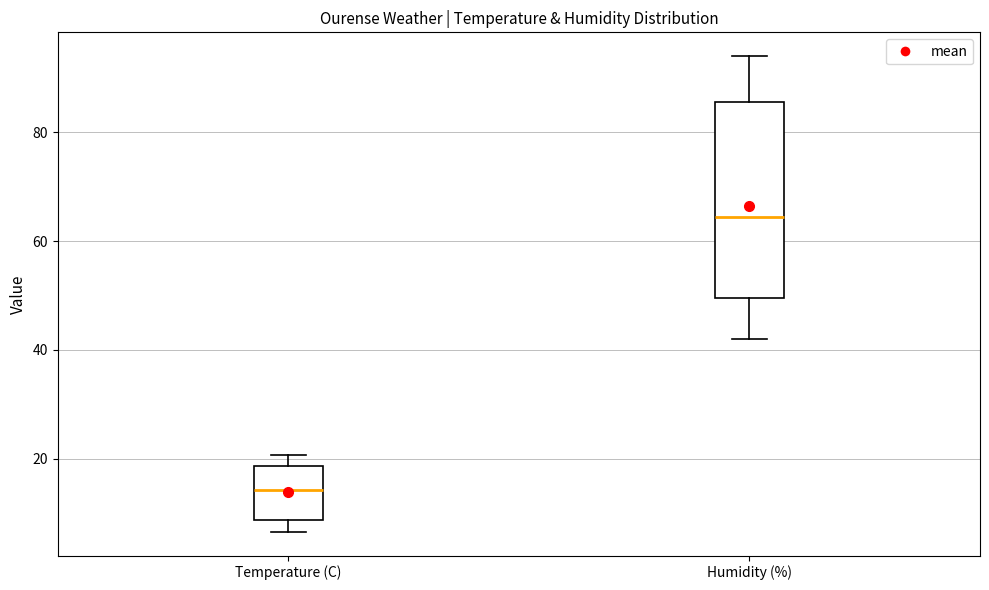

Comparing the boxes themselves (not the whiskers), which one is the tallest?

Humidity (%)